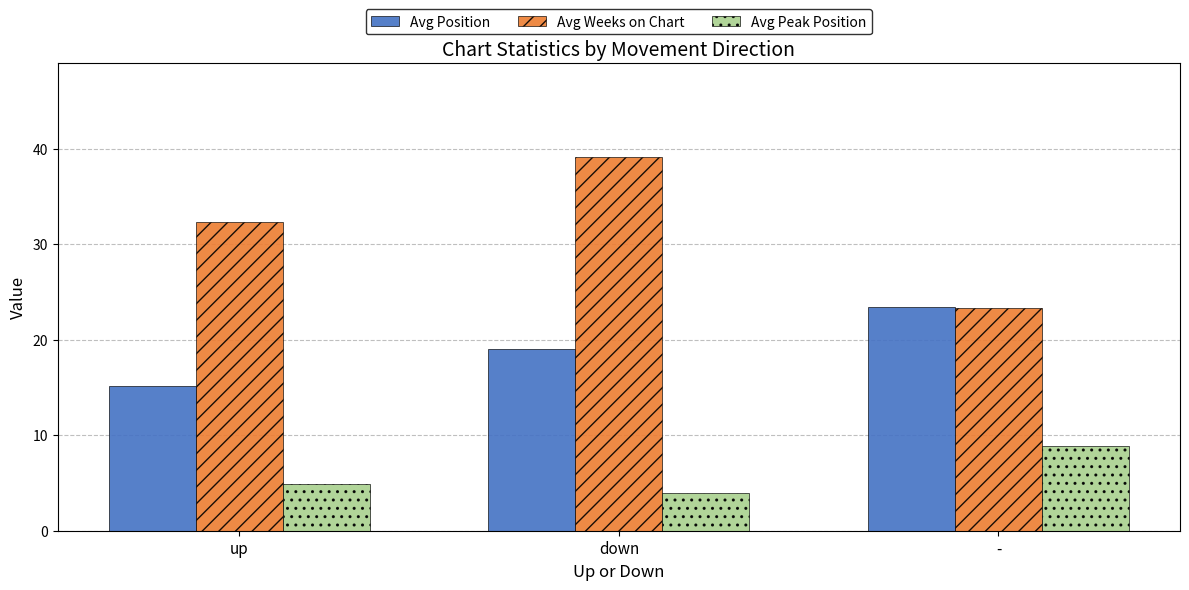

What position from the left is up?

1